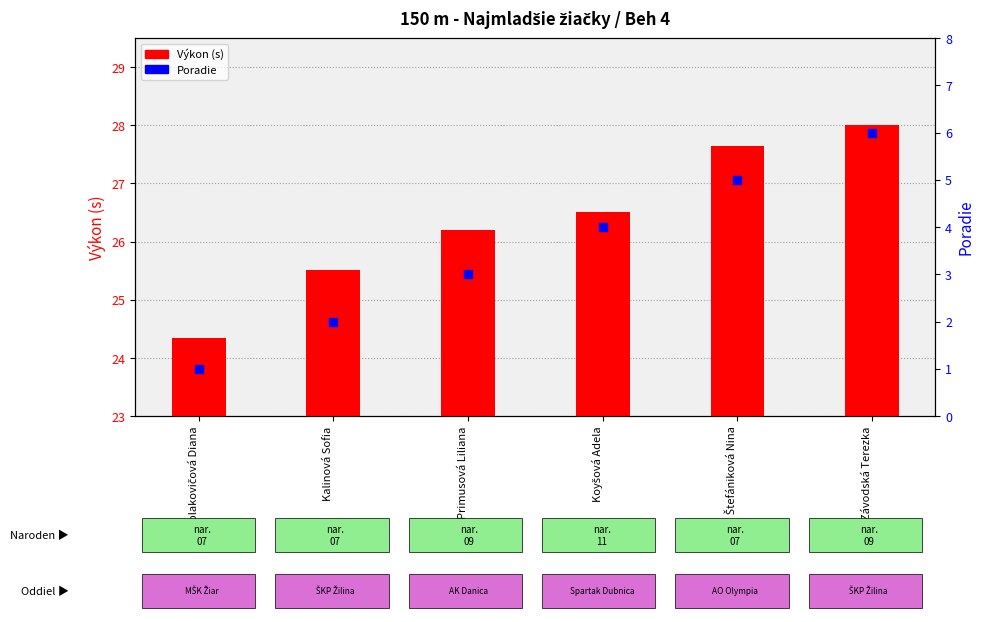

At which category is the sum across all series the highest?

Závodská Terezka